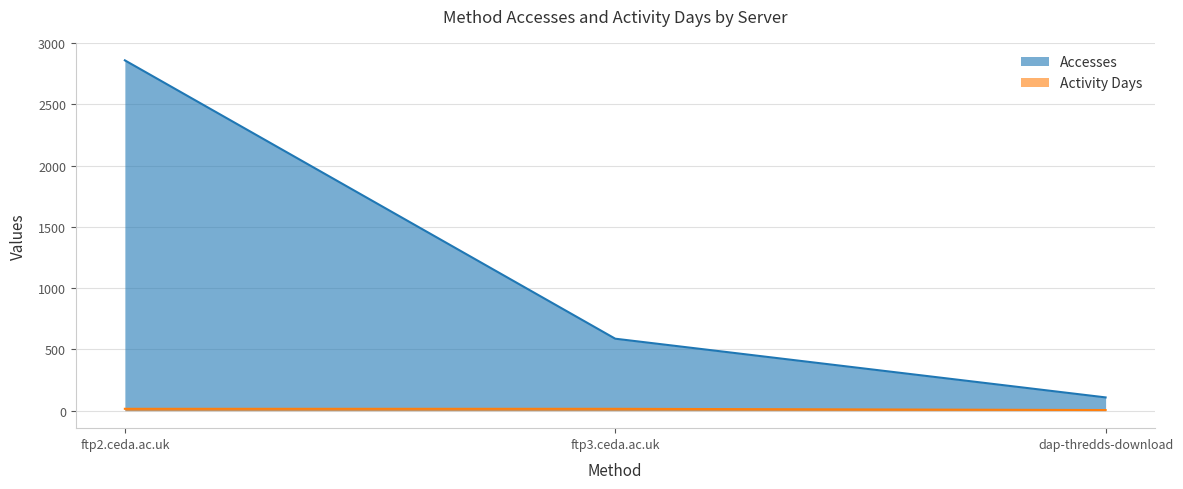

Rank the categories by Accesses value from lowest to highest.

dap-thredds-download, ftp3.ceda.ac.uk, ftp2.ceda.ac.uk